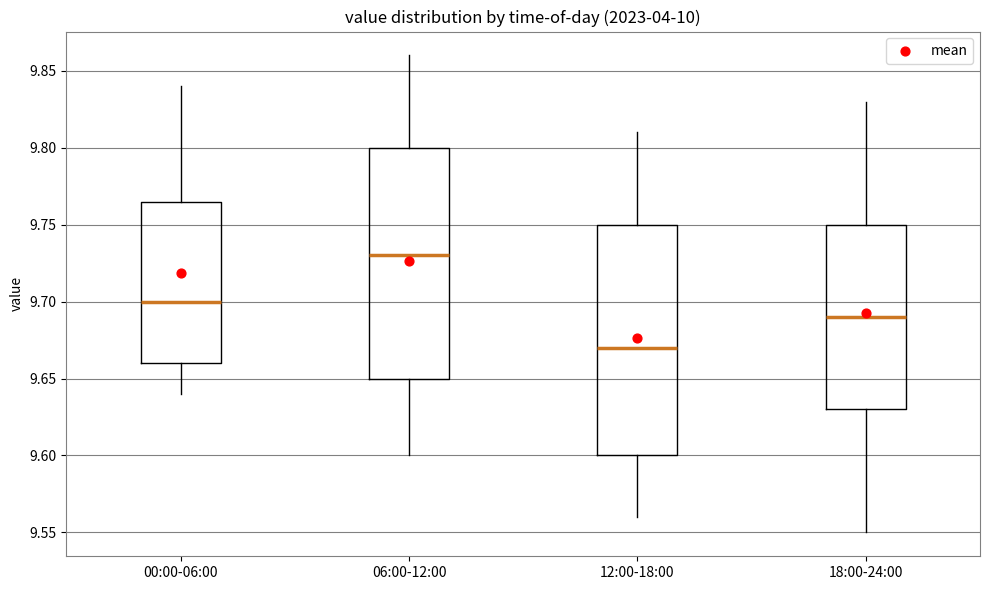

Where is the upper edge of the box for 18:00-24:00 on the y-axis? The values are not printed on the chart, so give them approximately, as read against the axis.

9.750